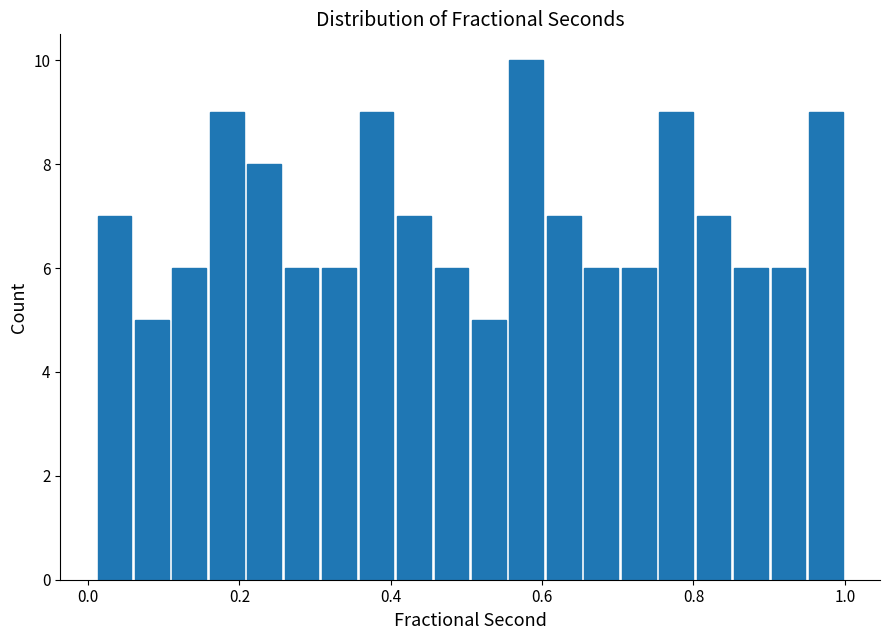

Read against the x-axis, roughly where is the centre of the tallest bar?

0.58